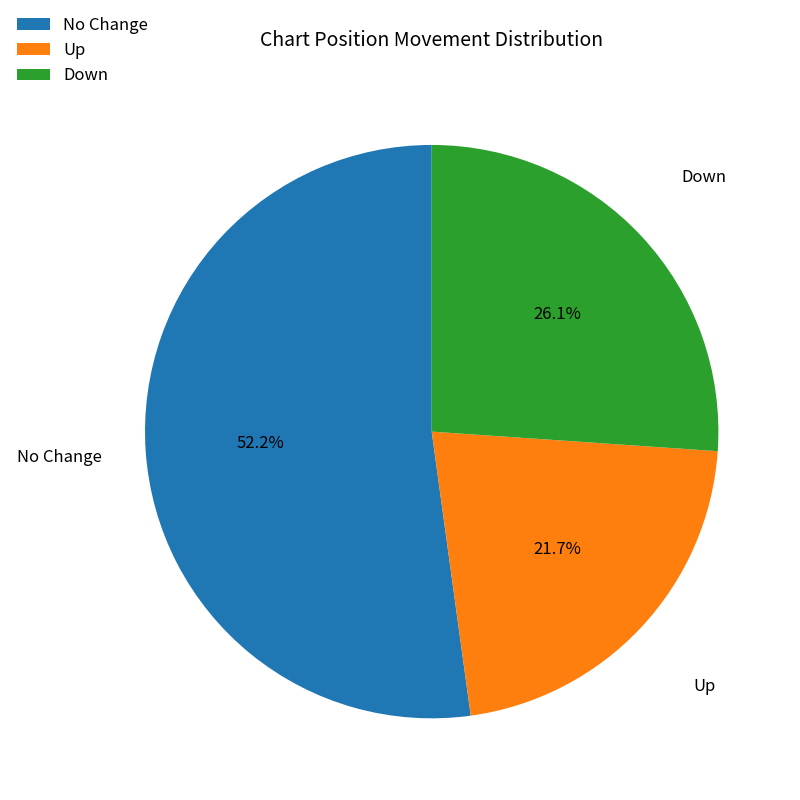

To the nearest percent, what is the average slice percentage?

33%